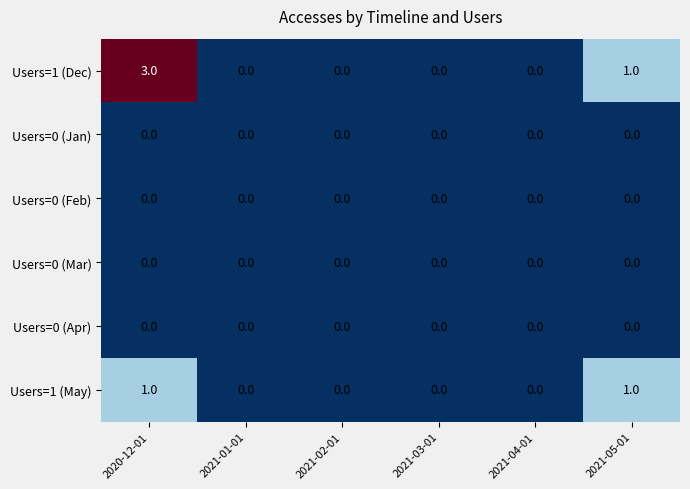

The Users=1 (May) series shows 1 at 2021-05-01. True or false?

True